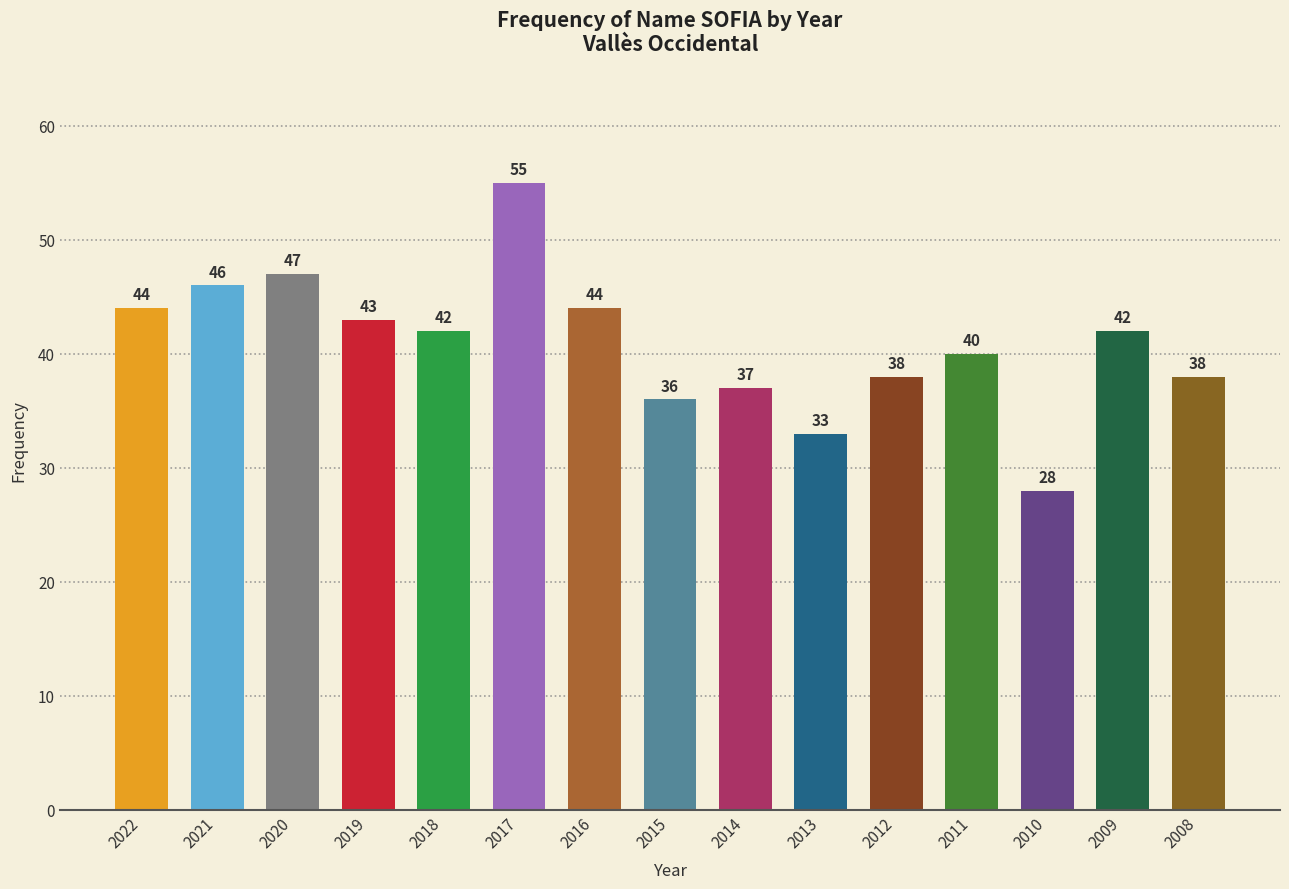

At which category does the chart reach its minimum across all series?

2010